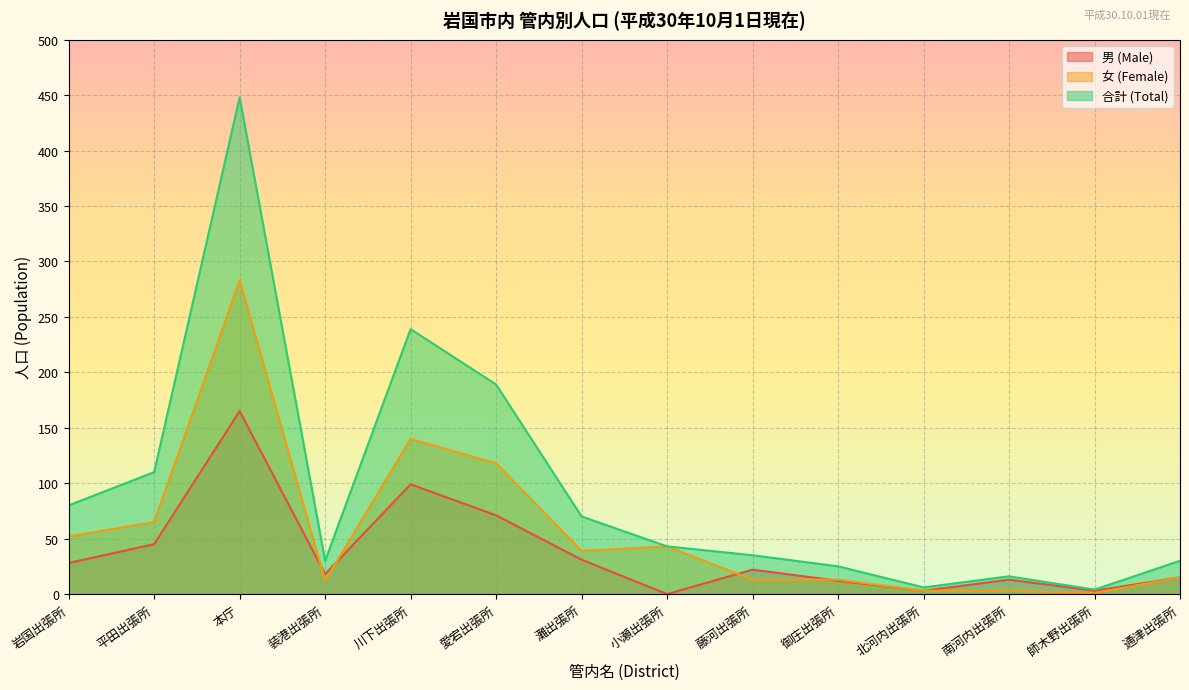

Which series has the widest spread of values?

合計 (Total)